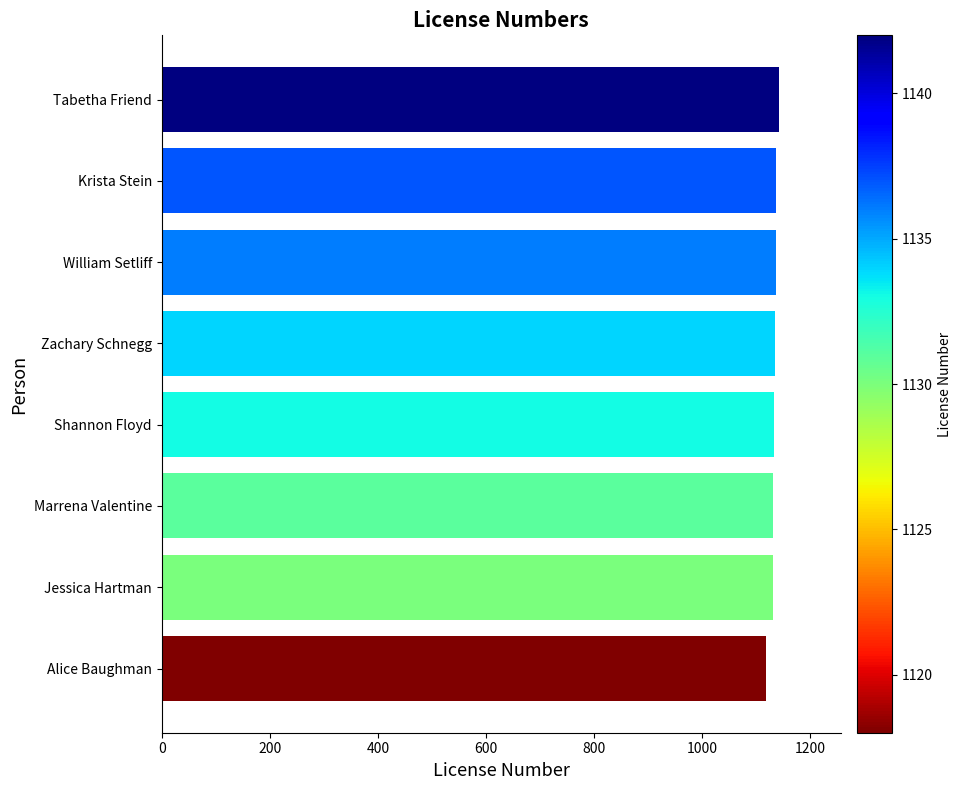

Count the number of data series in this chart.

1